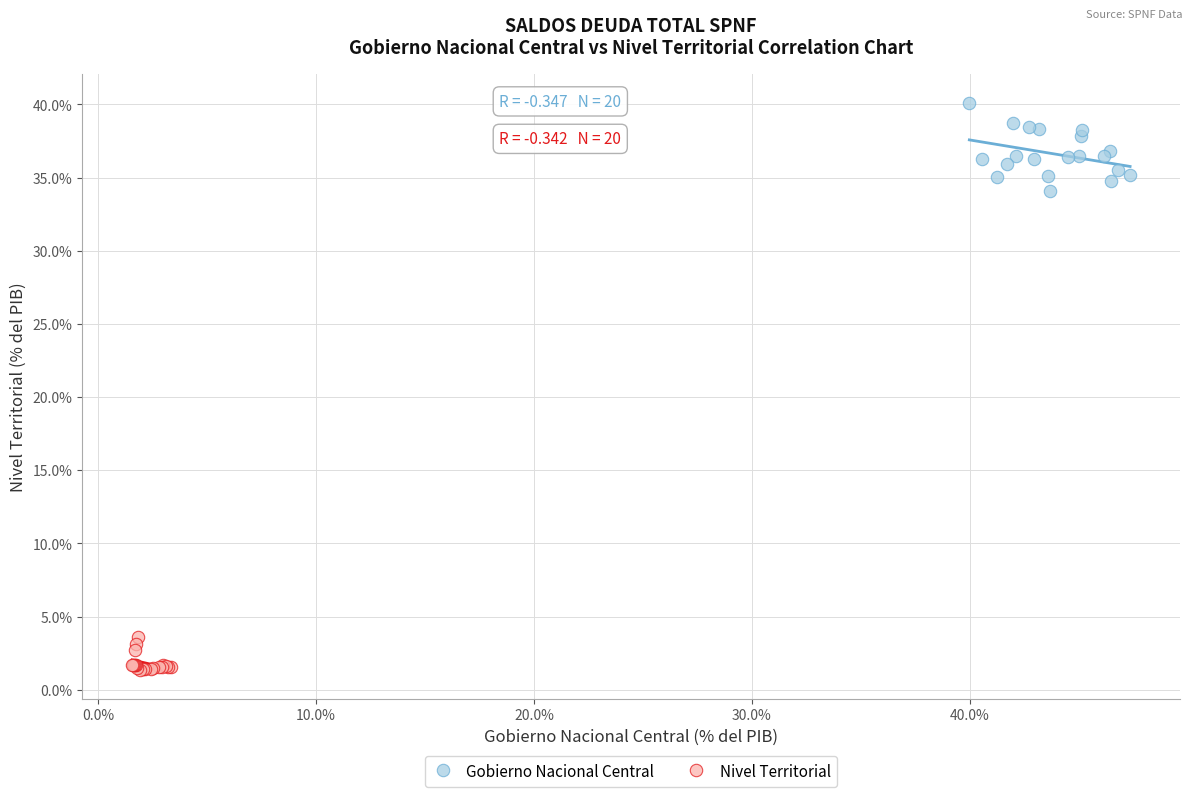

What are all the series names shown in the legend?

Gobierno Nacional Central, Nivel Territorial